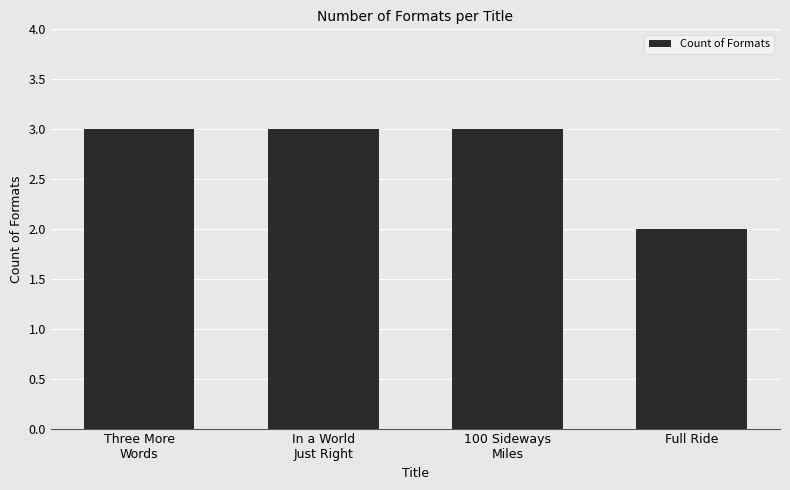

What is the label of the 3rd bar from the left?

100 Sideways
Miles